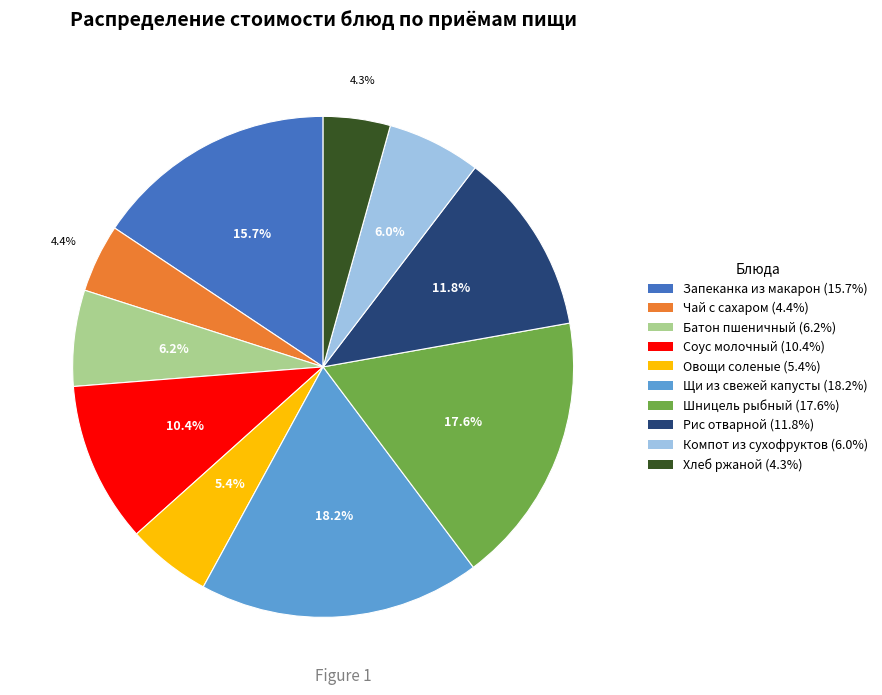

Combined, do Соус молочный (10.4%) and Щи из свежей капусты (18.2%) account for over 50%?

No